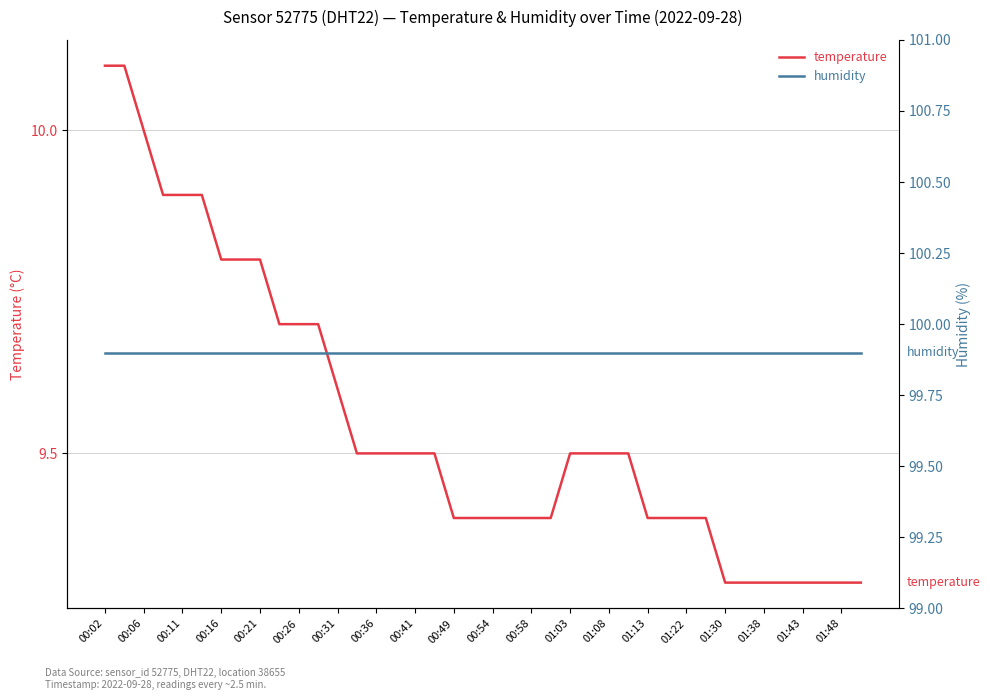

True or false: humidity has more than 0 interior local peaks.

False